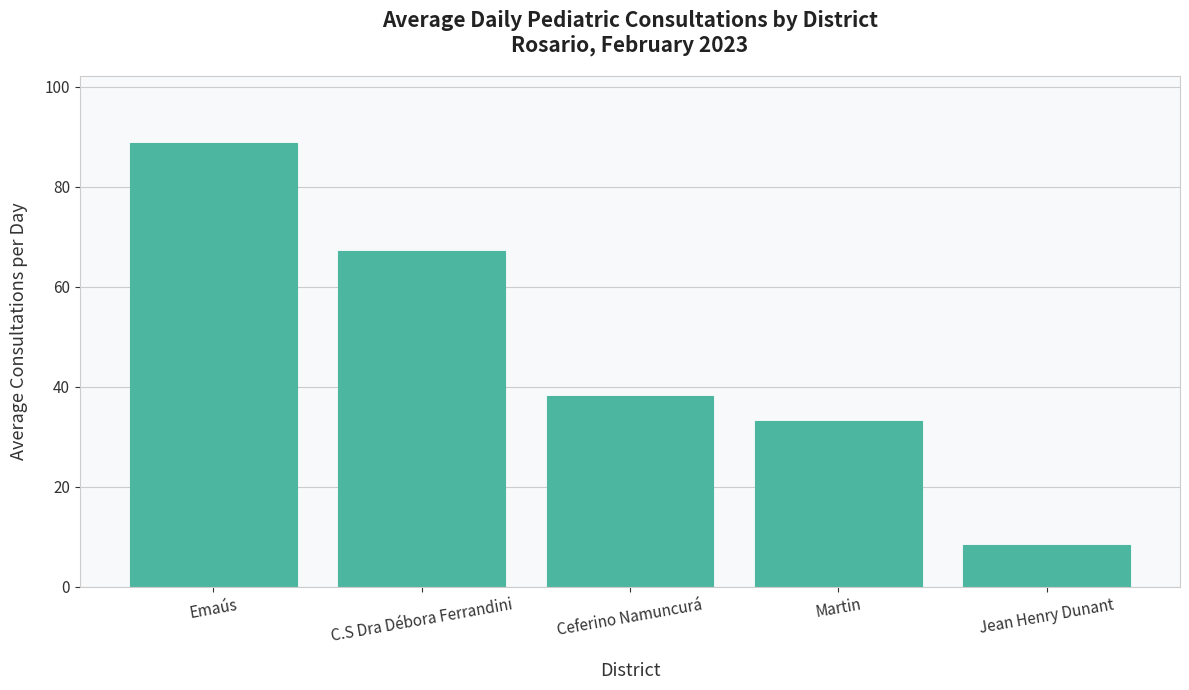

The value at Jean Henry Dunant is 14.3. True or false?

False